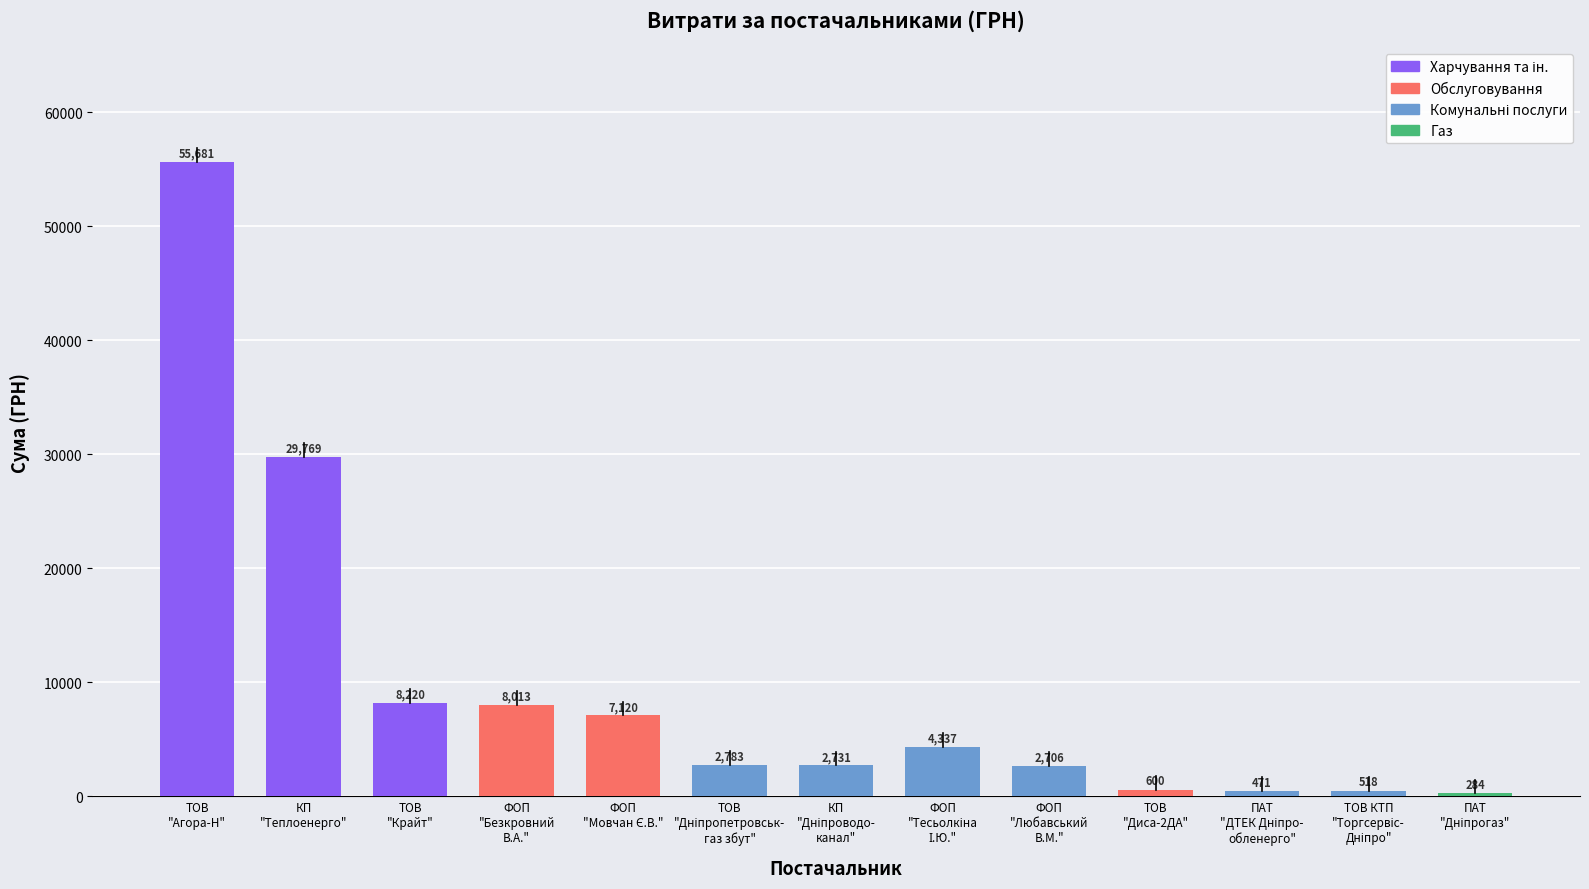

What is the value of the 11th bar from the left?

471.1